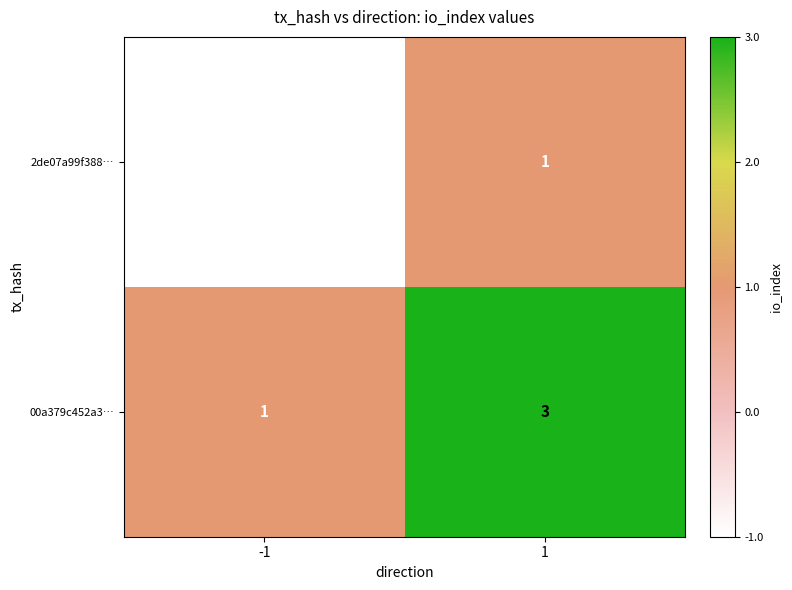

Rank the series by their average value, from lowest to highest.

2de07a99f388…, 00a379c452a3…